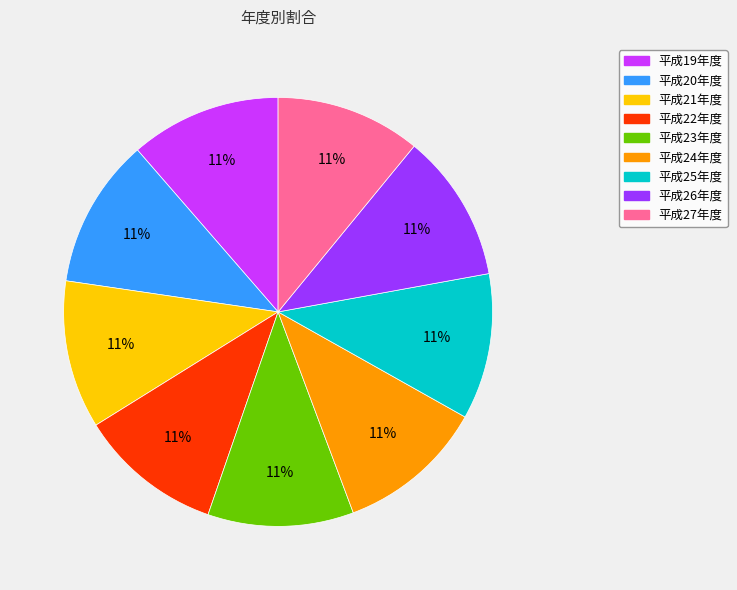

How many slices are in this pie chart?

9